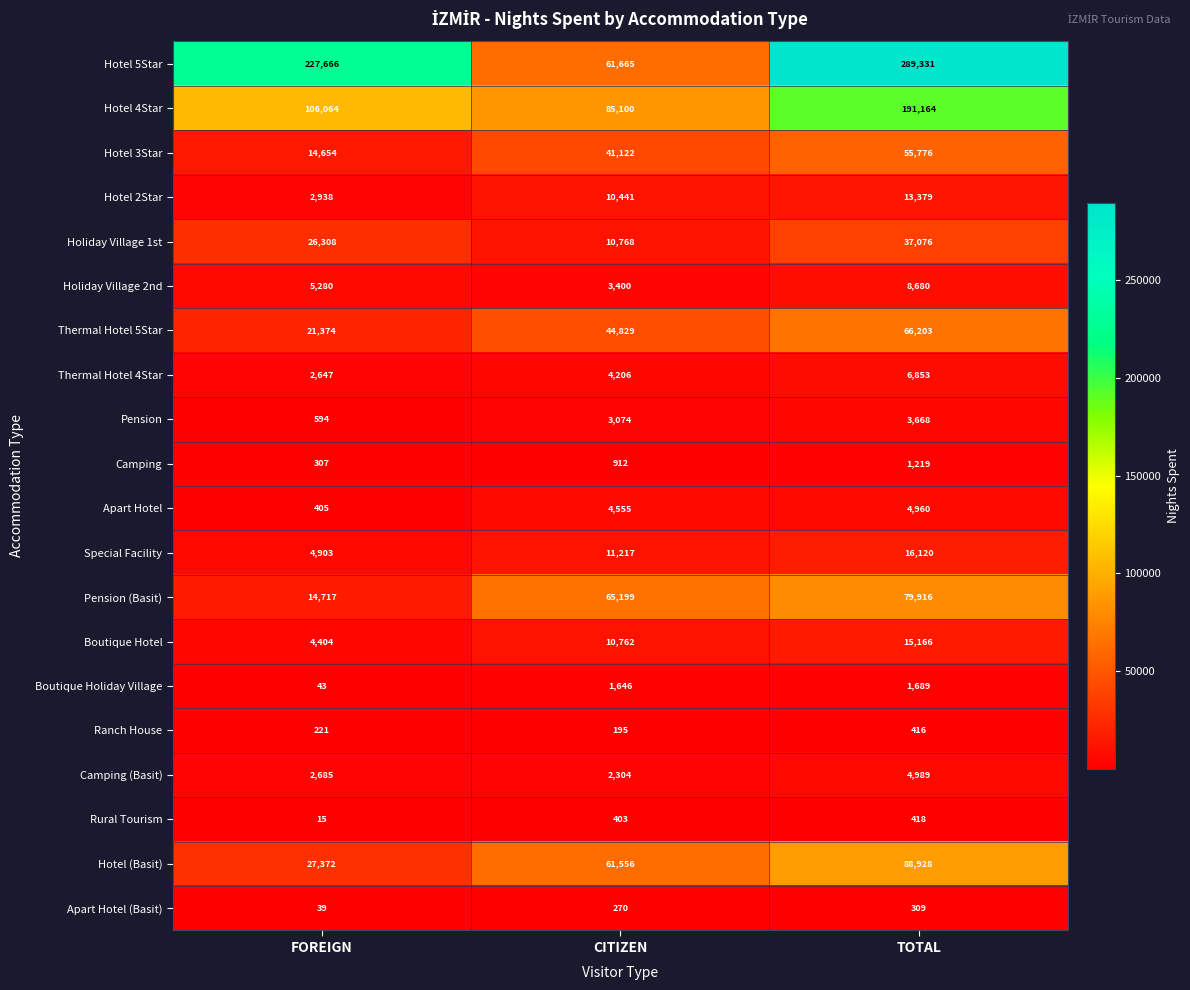

The value of Ranch House at FOREIGN is 221. True or false?

True